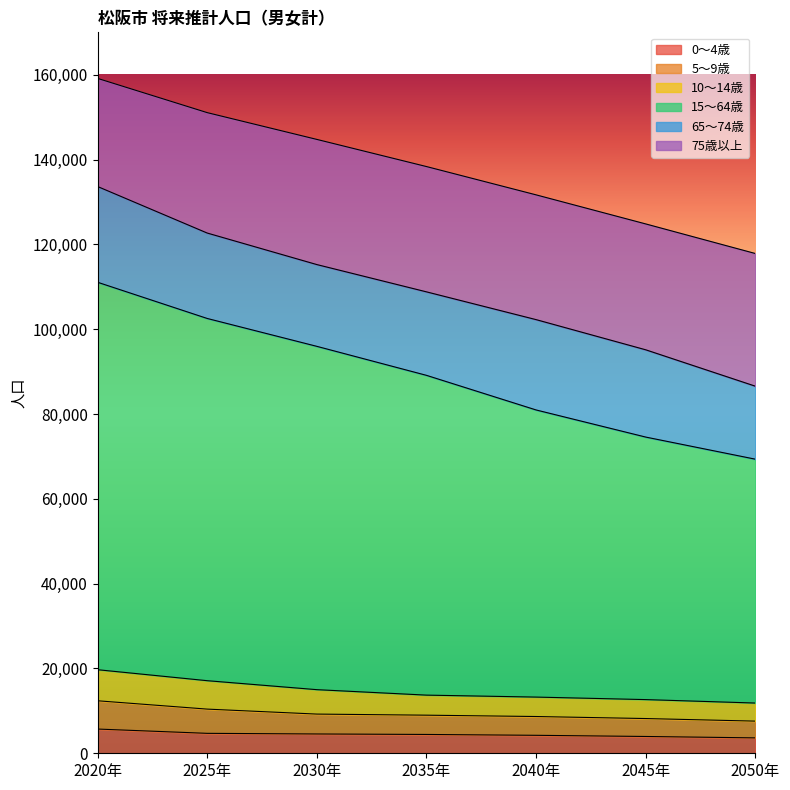

What is the lowest value of the 0～4歳 series?

3631